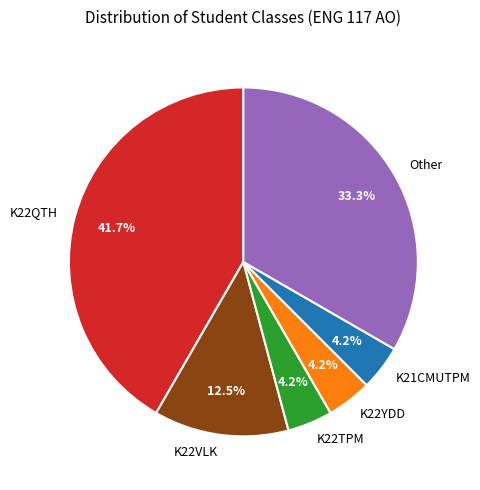

How many slices are in this pie chart?

6